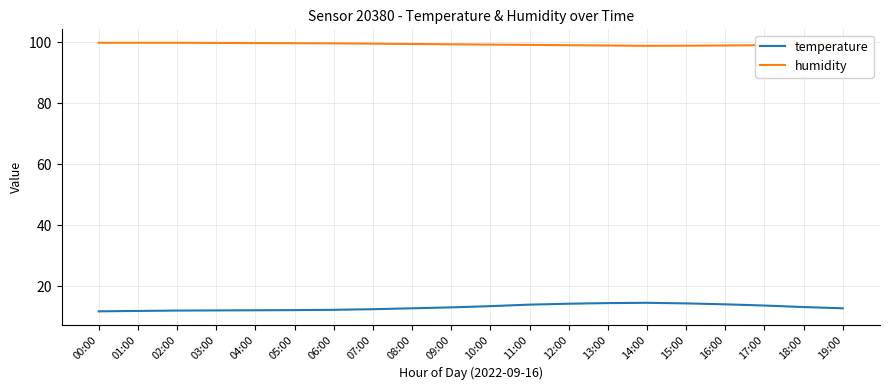

What are all the series names shown in the legend?

temperature, humidity